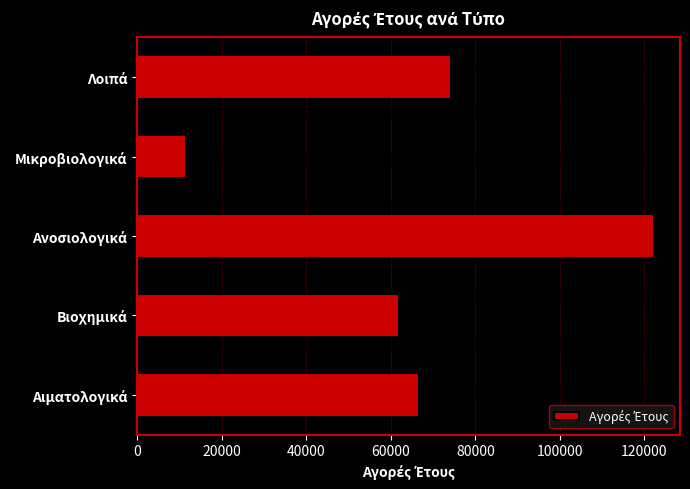

What is the average value?

67310.8